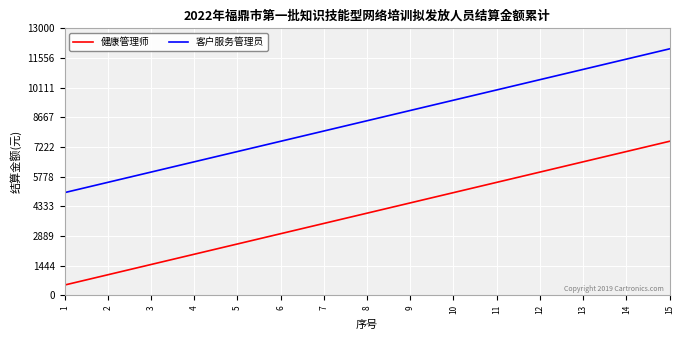

Does the chart display data point markers on the line(s)?

No